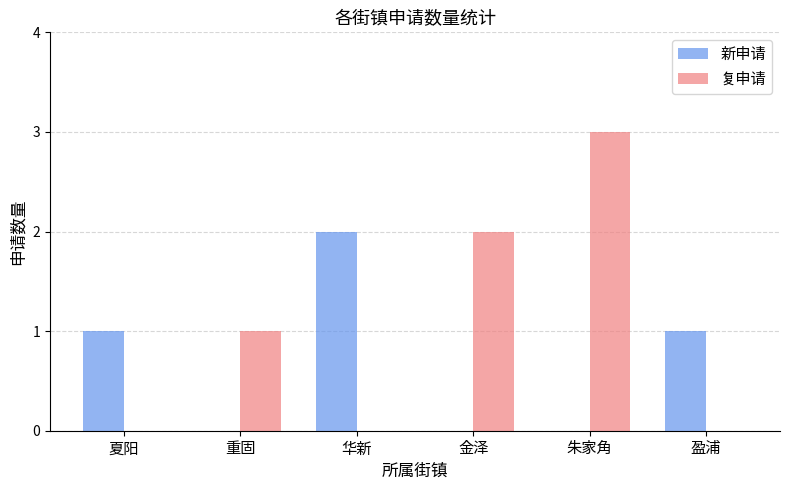

Is the value of 新申请 at 盈浦 greater than the value of 复申请 at 夏阳?

Yes